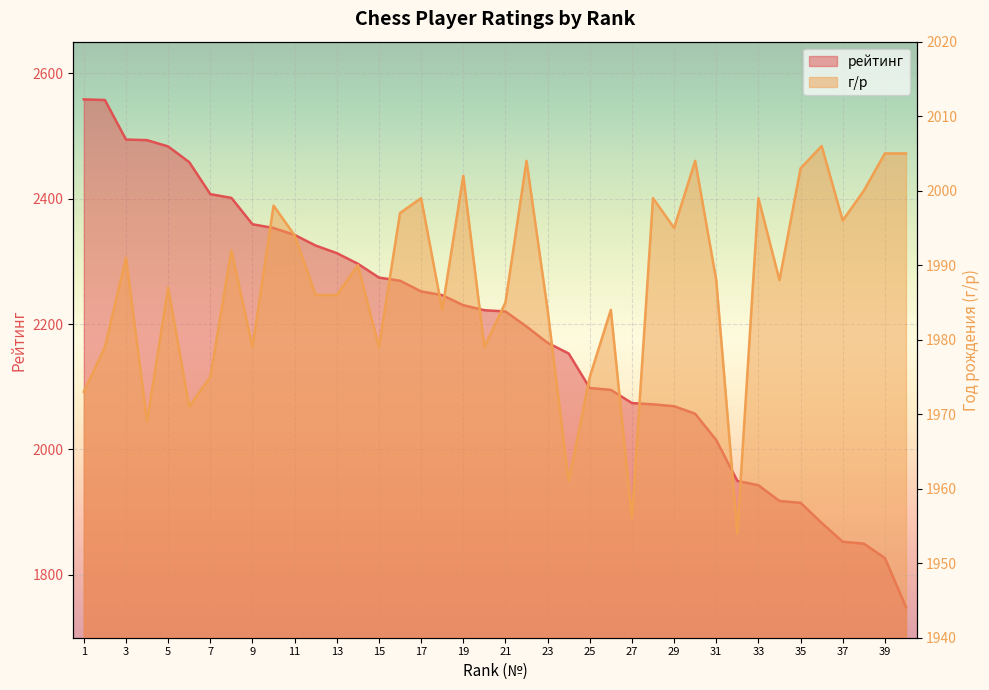

Rank the series by their average value, from highest to lowest.

рейтинг, г/р